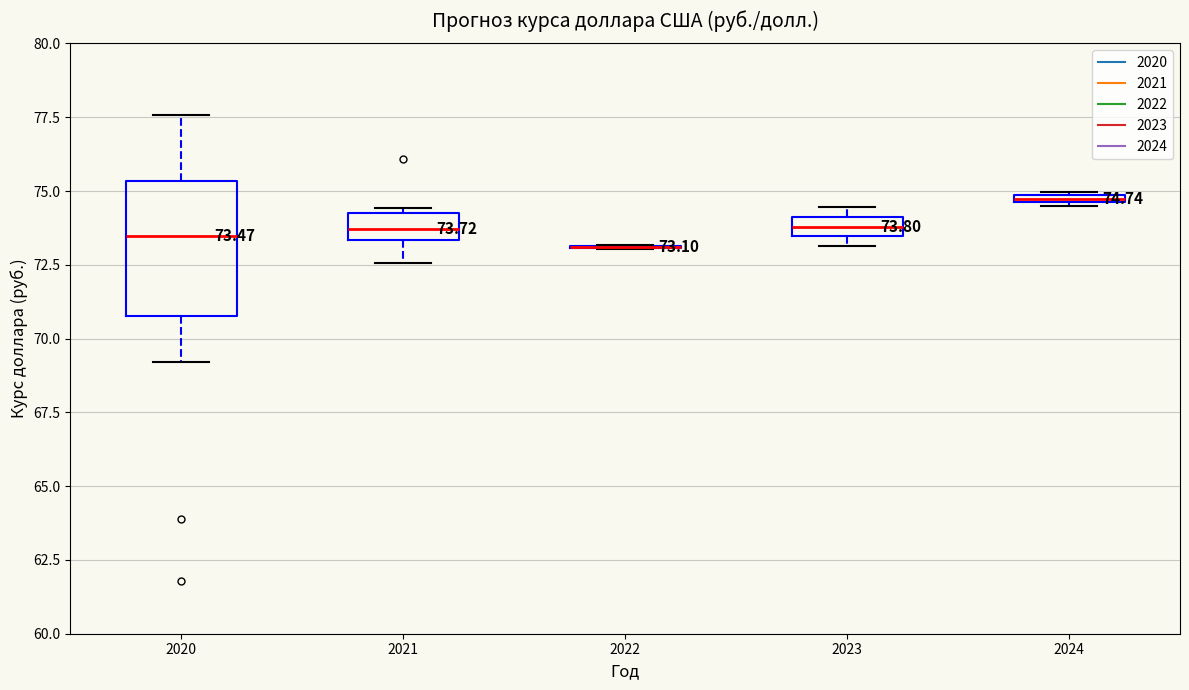

Comparing the boxes themselves (not the whiskers), which one is the tallest?

2020